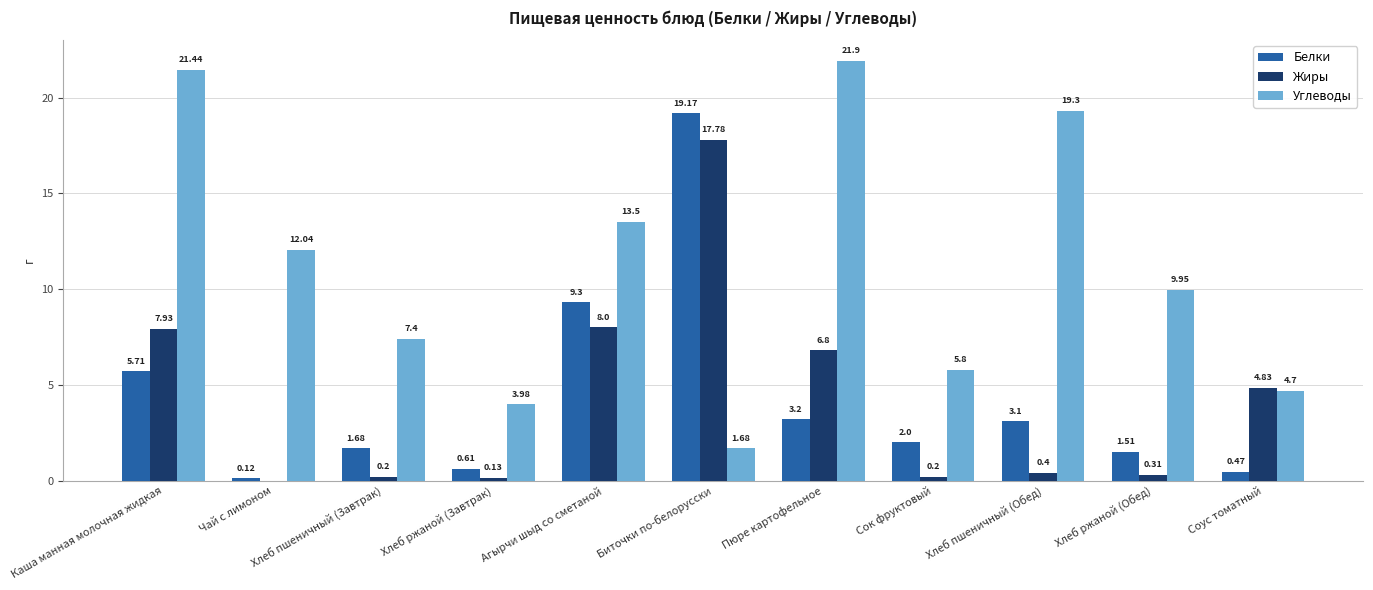

At which category is the sum across all series the highest?

Биточки по-белорусски